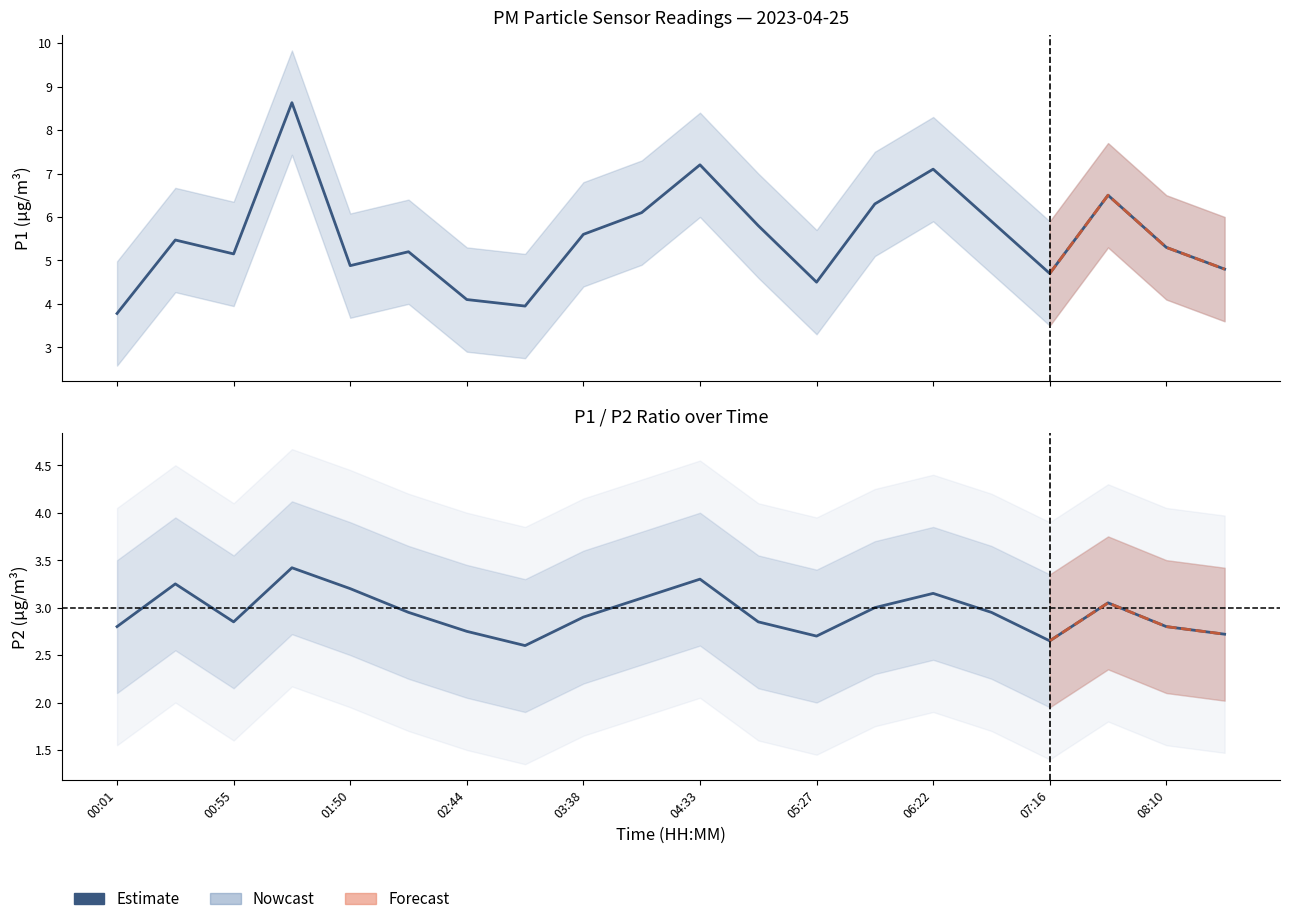

Is this an area chart (filled region under the line)?

No